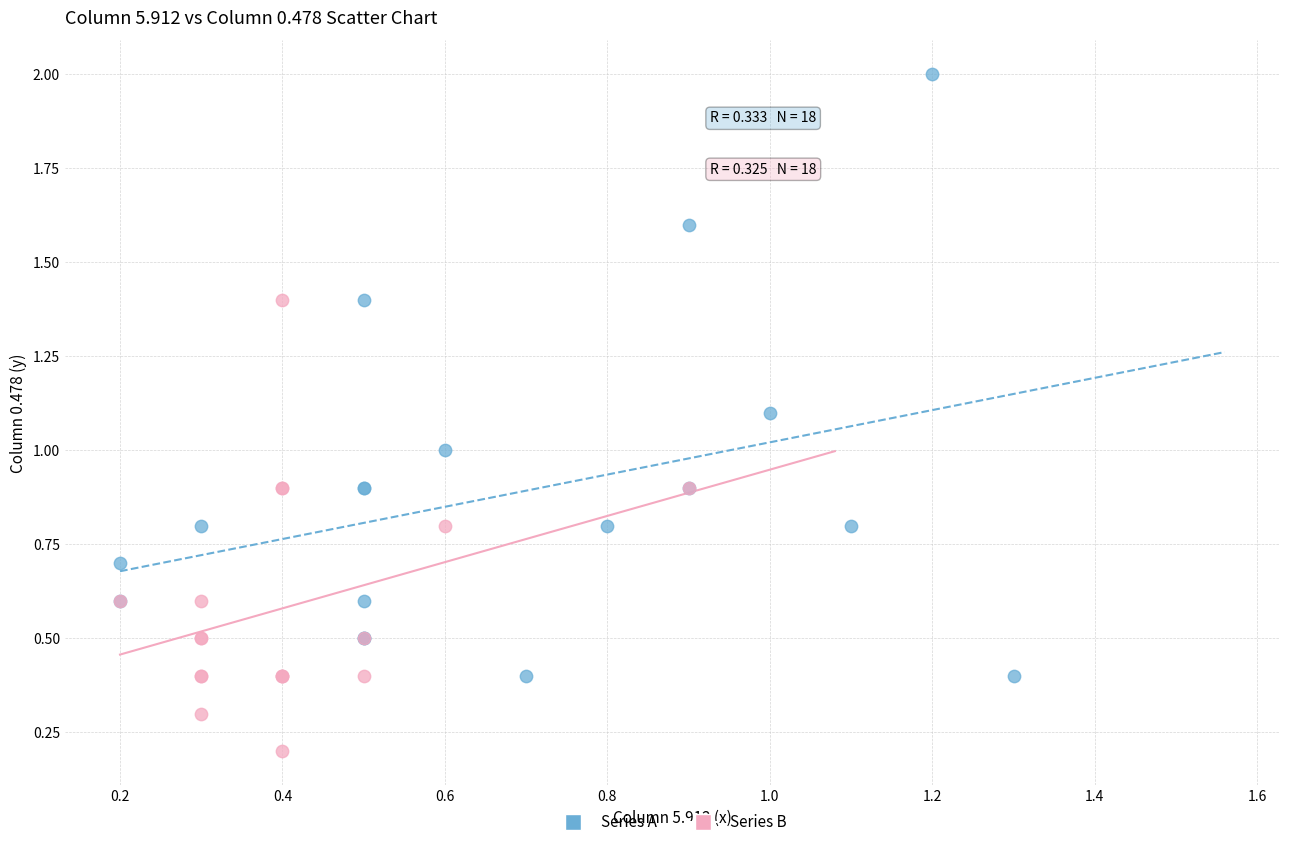

Which series has the largest Y range (max minus min)?

Series A